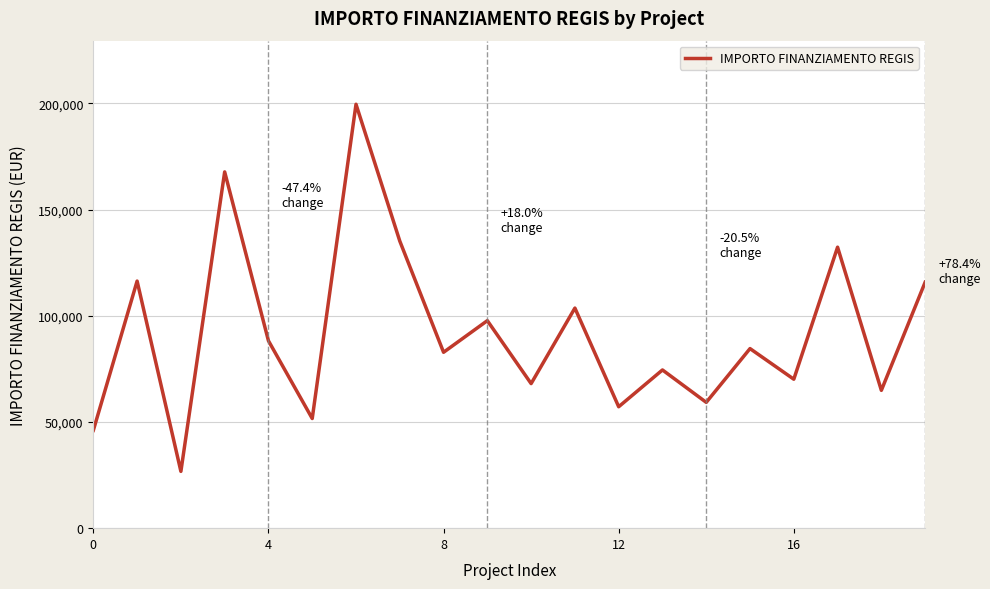

Count the number of categories in the chart.

20